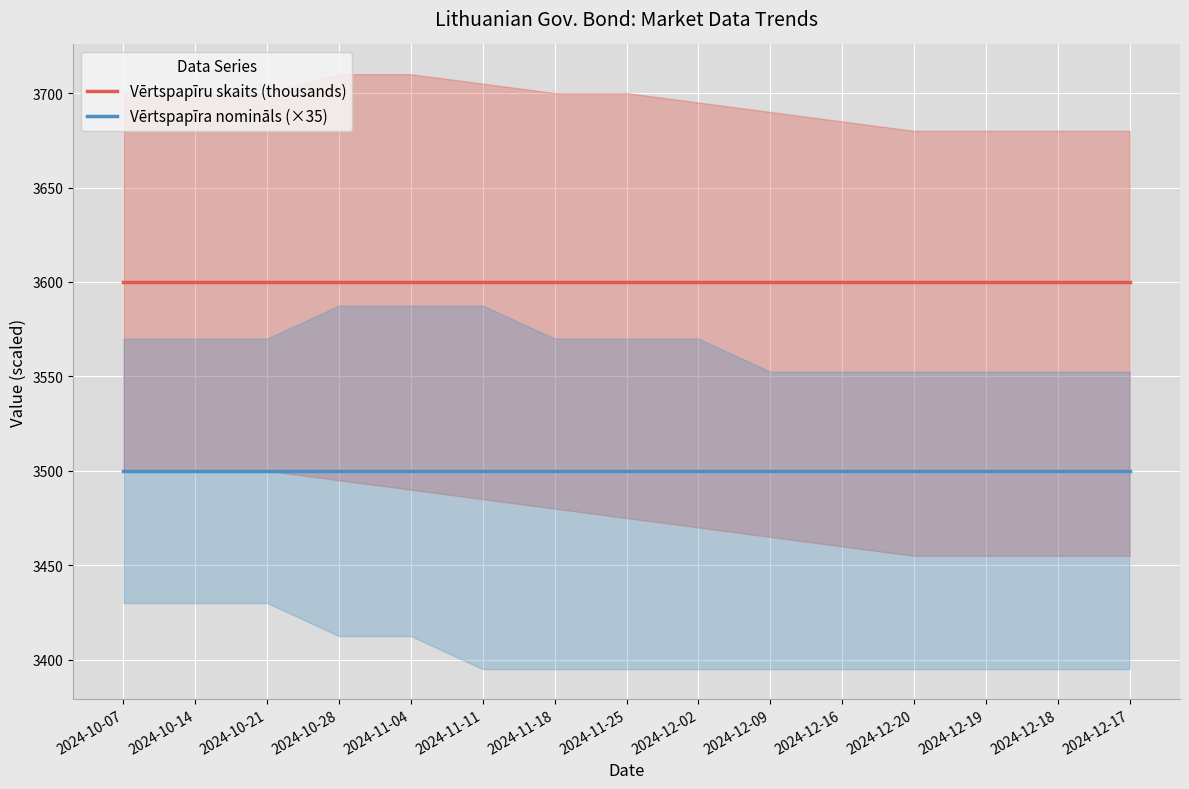

What is the label of the 2nd point from the right?

2024-12-18